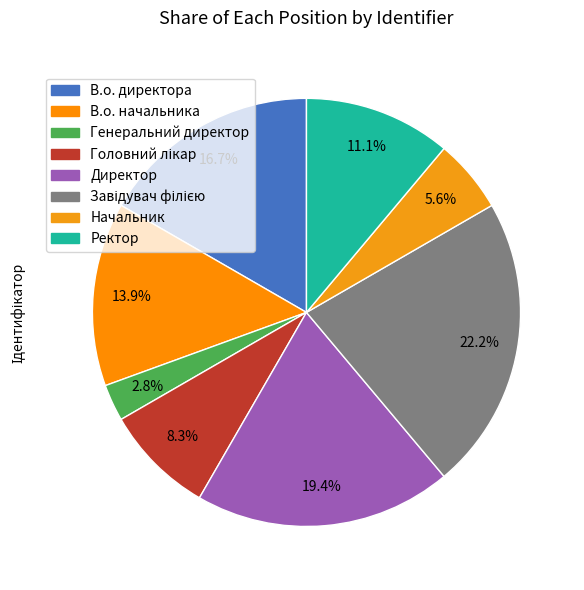

Which category has the biggest portion of the pie?

Завідувач філією